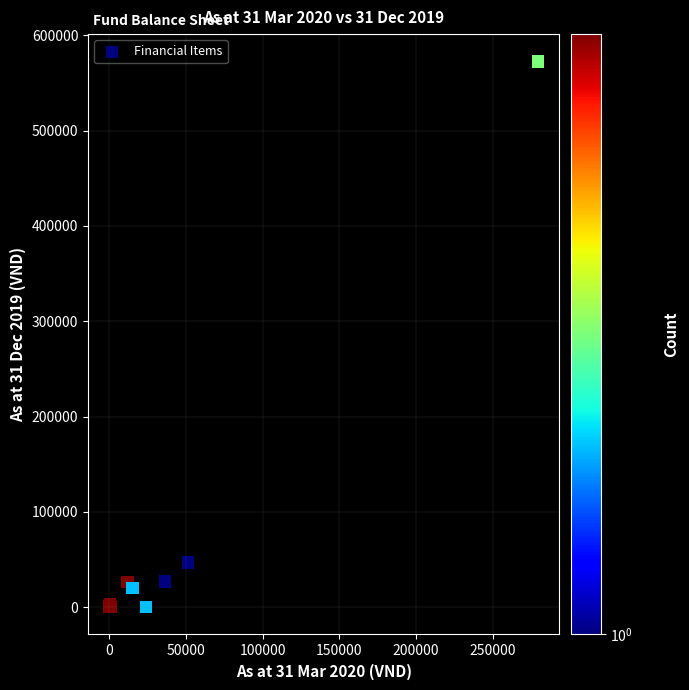

What Y value in the scatter plot is closest to 286352?

46769.4